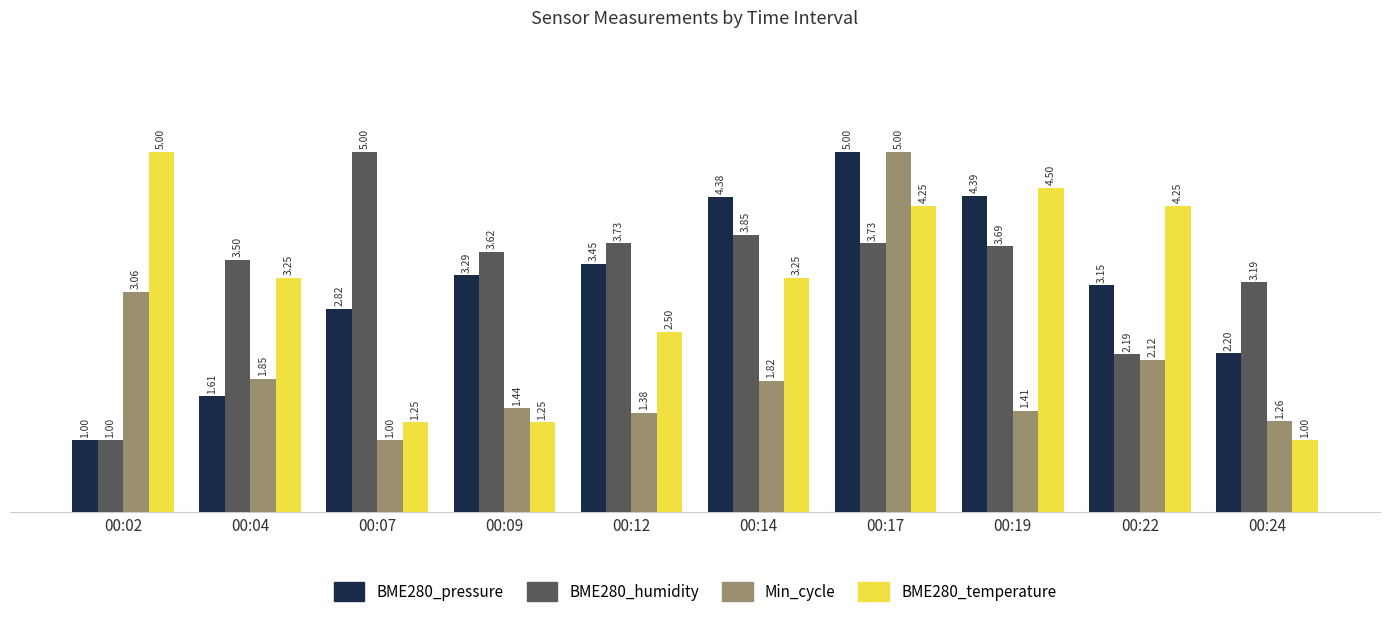

Are the bars horizontal?

No